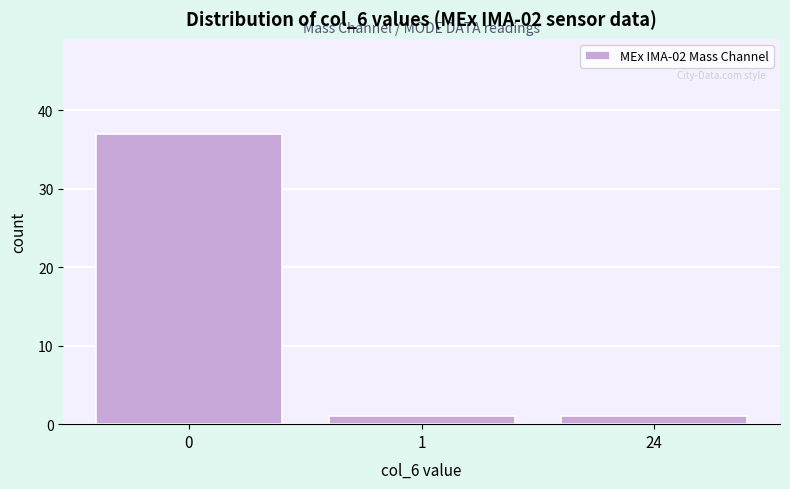

Reading left to right, list all the values displayed in this chart.

37	1	1